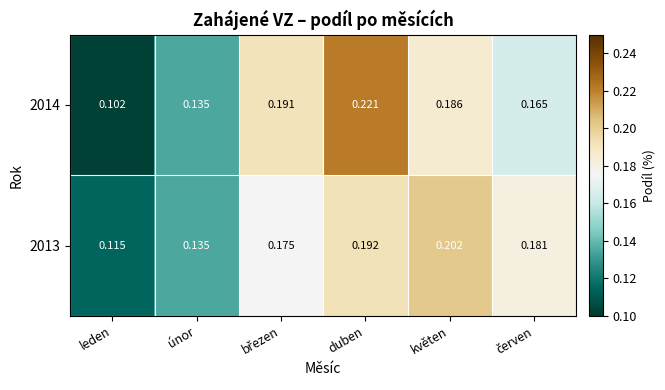

Which category has the lowest value in the 2014 series?

leden